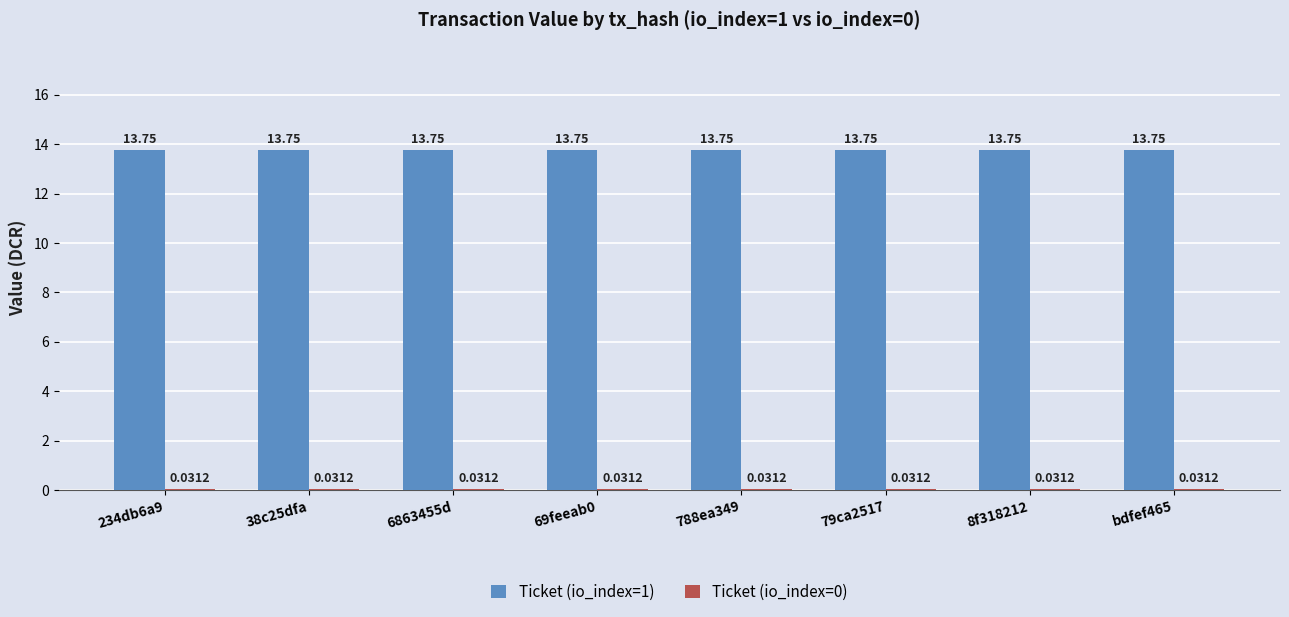

What is the sum of all Ticket (io_index=1) values?

110.0